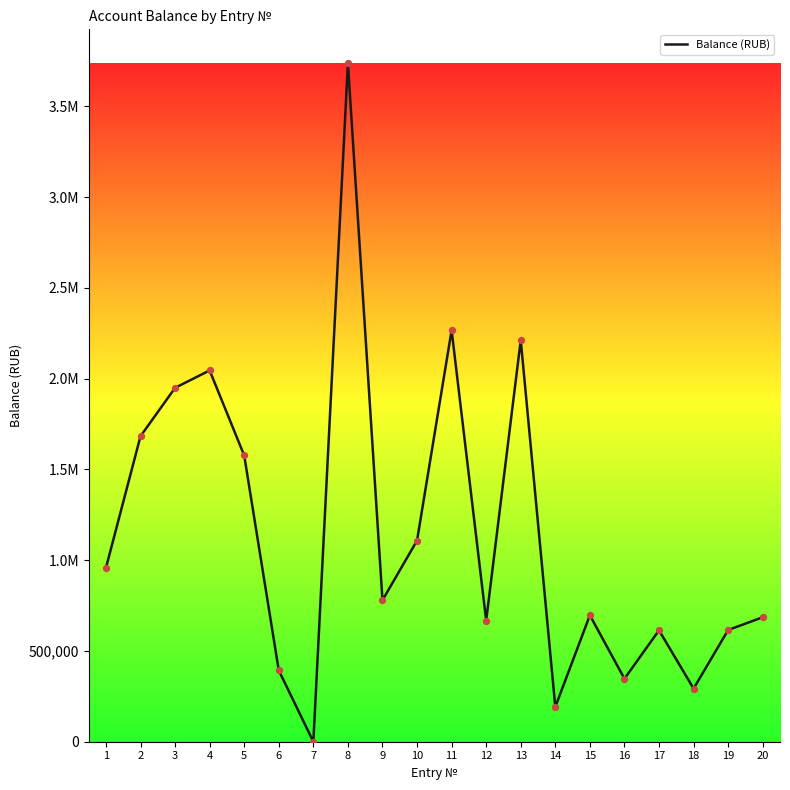

Between 1 and 4, which is larger?

4